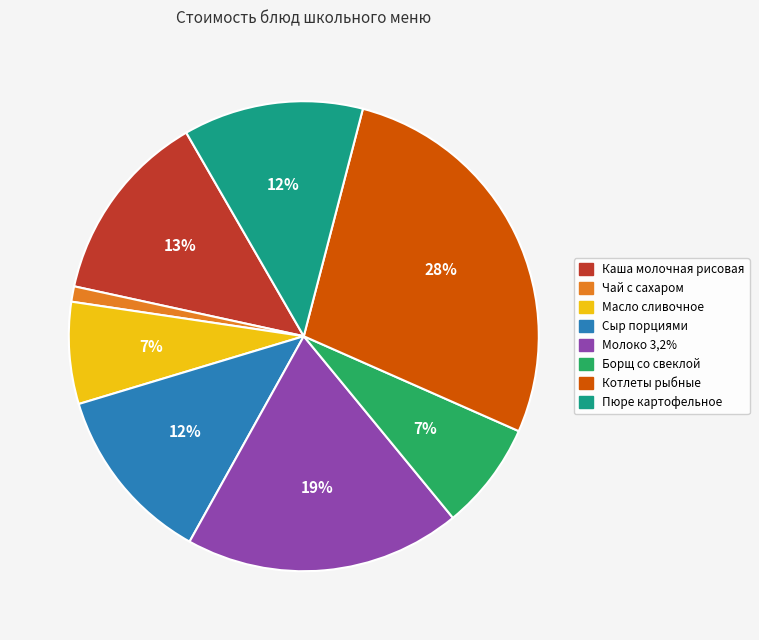

True or false: Пюре картофельное accounts for 12% of the total.

True